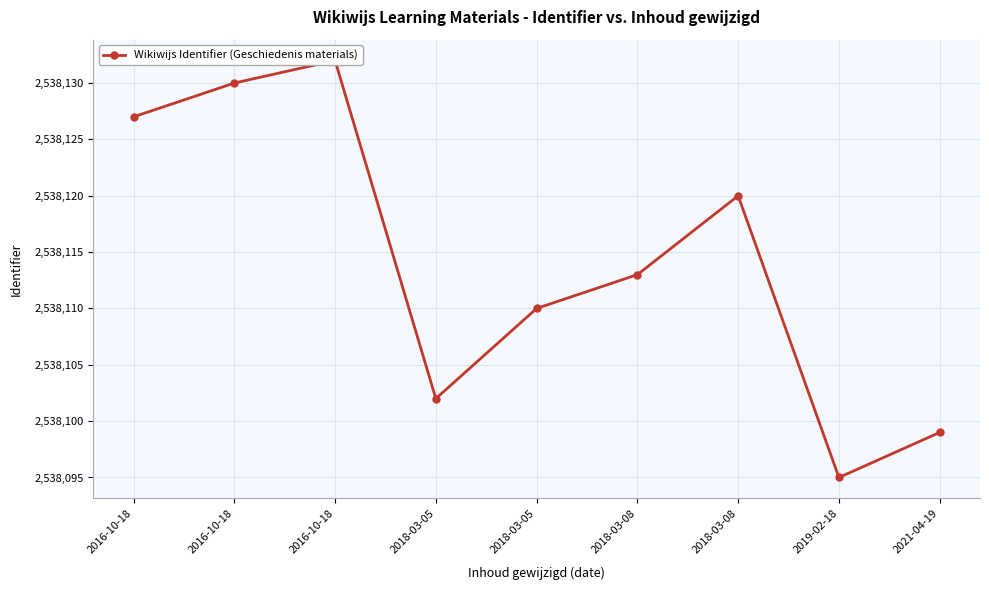

What is the value of the 8th point from the left?

2538095